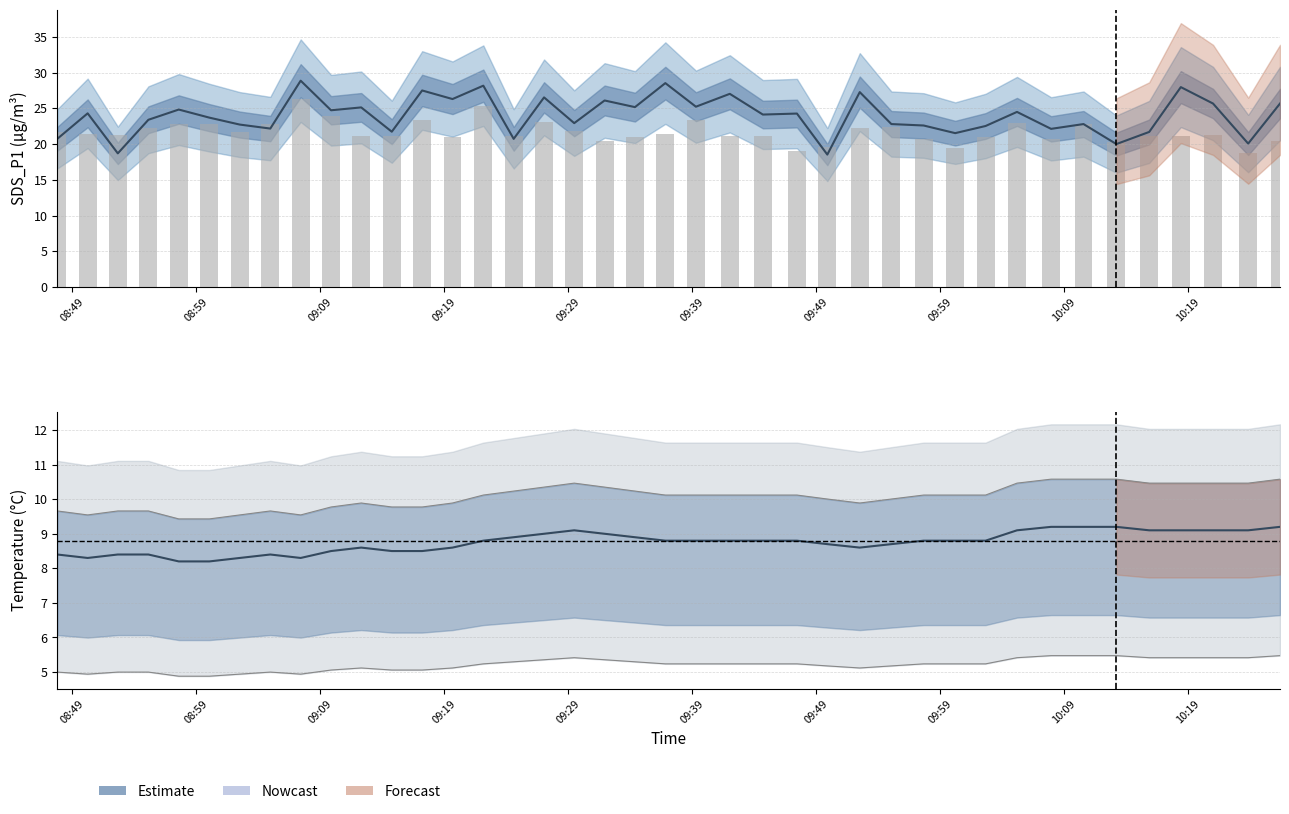

What is the average value of the Temp series?

8.8